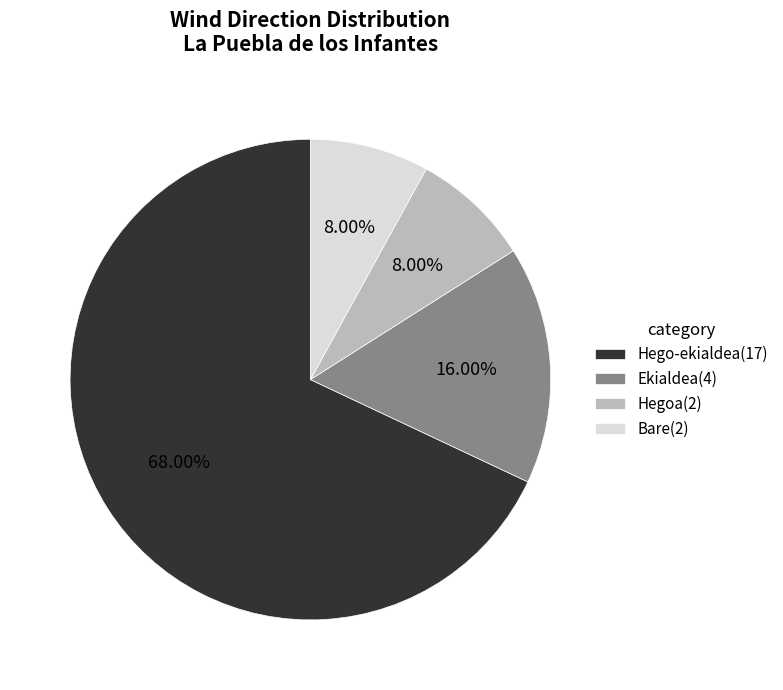

To the nearest percent, what is the average slice percentage?

25%